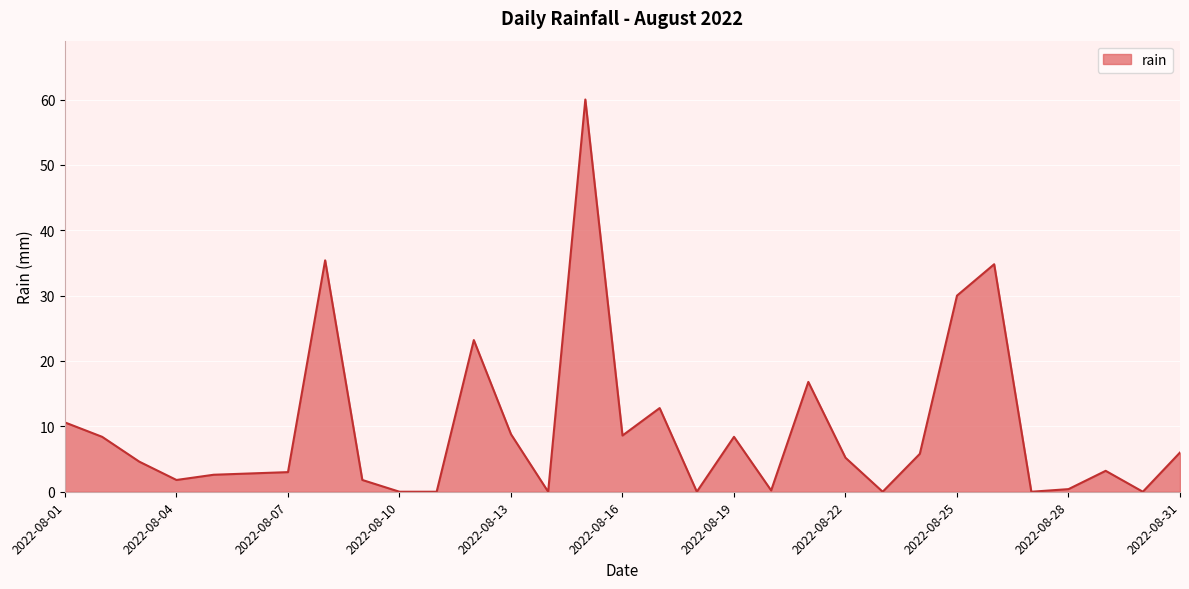

What is the maximum value shown in the chart?

60.0